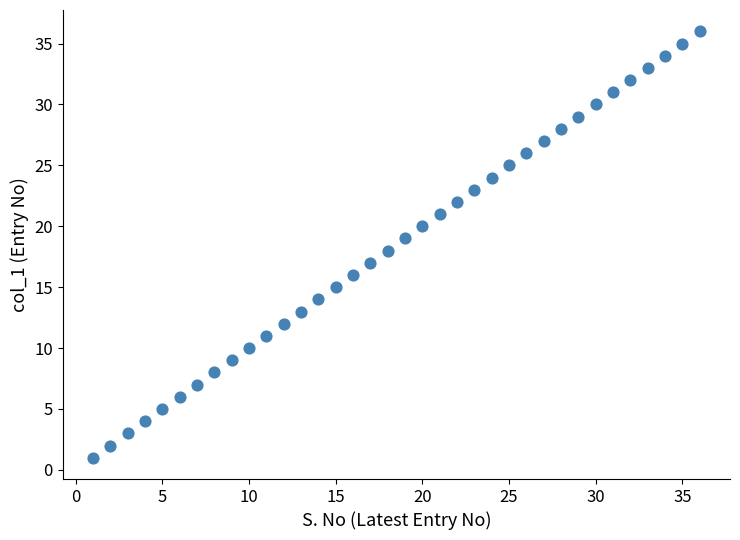

What is the range of X values (max minus min)?

35